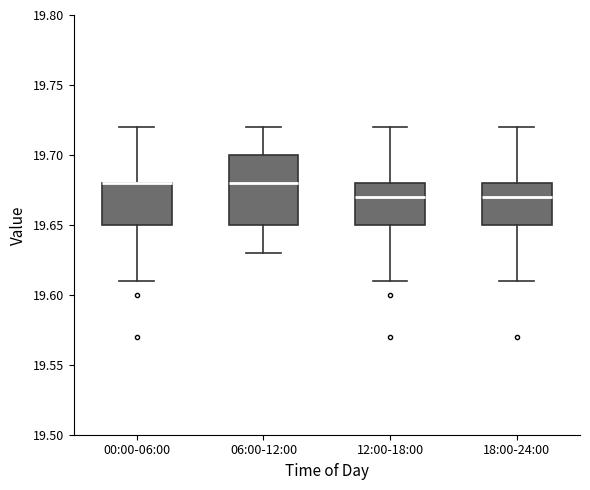

Where does the median line of the box for 18:00-24:00 sit on the y-axis? The values are not printed on the chart, so give them approximately, as read against the axis.

19.67